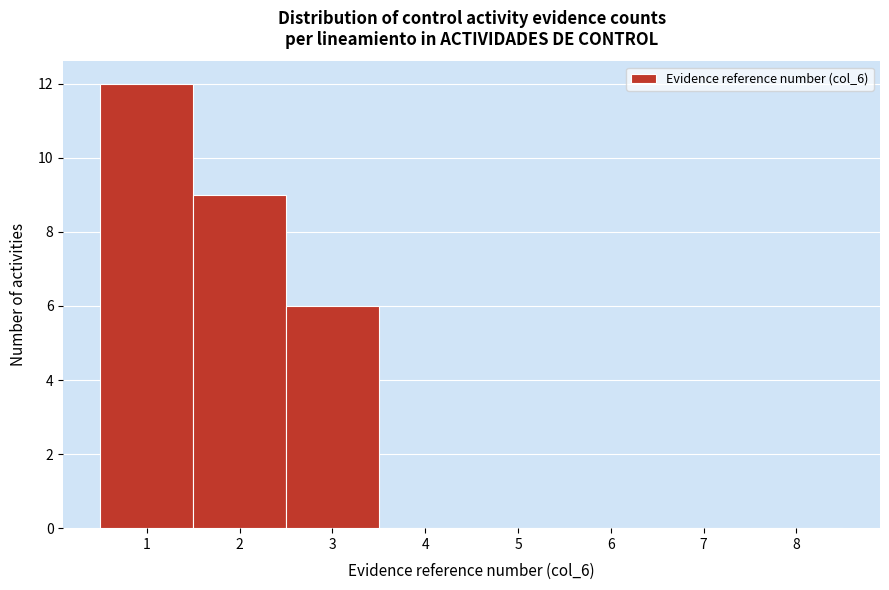

Which range on the x-axis has the tallest bar?

0.5 to 1.5